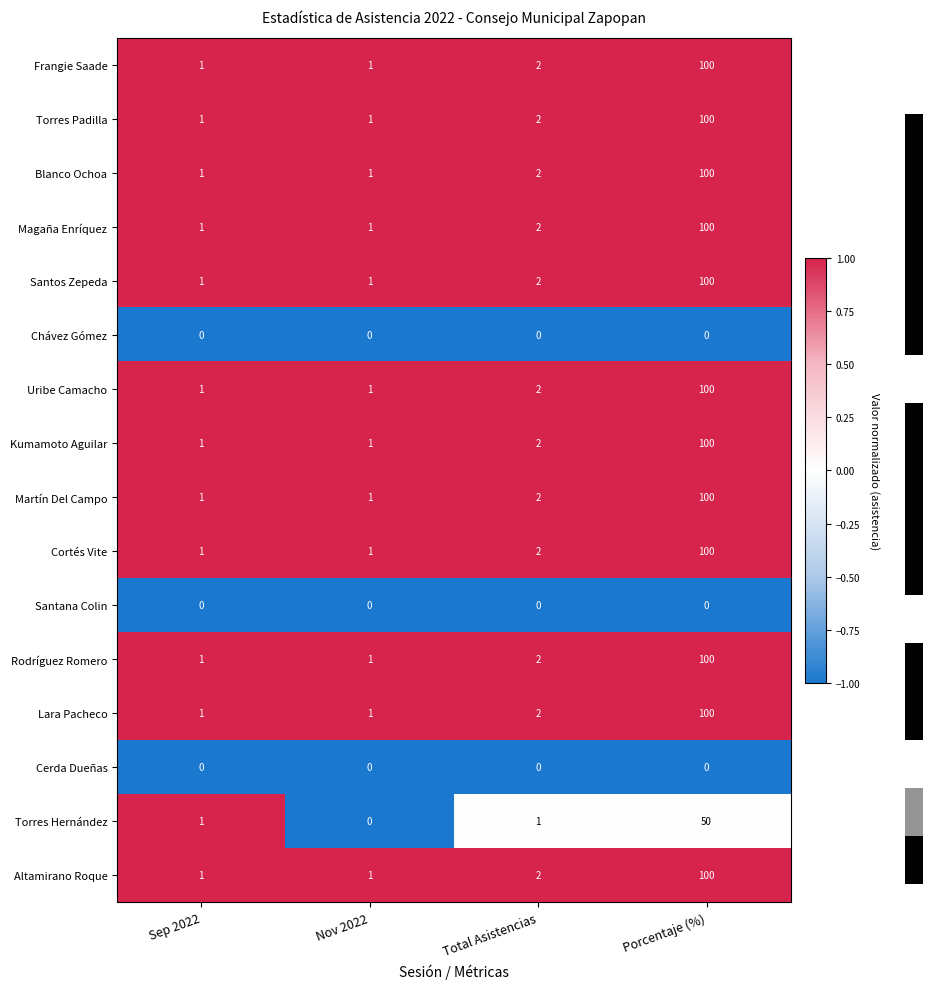

How many distinct data groups are displayed?

16